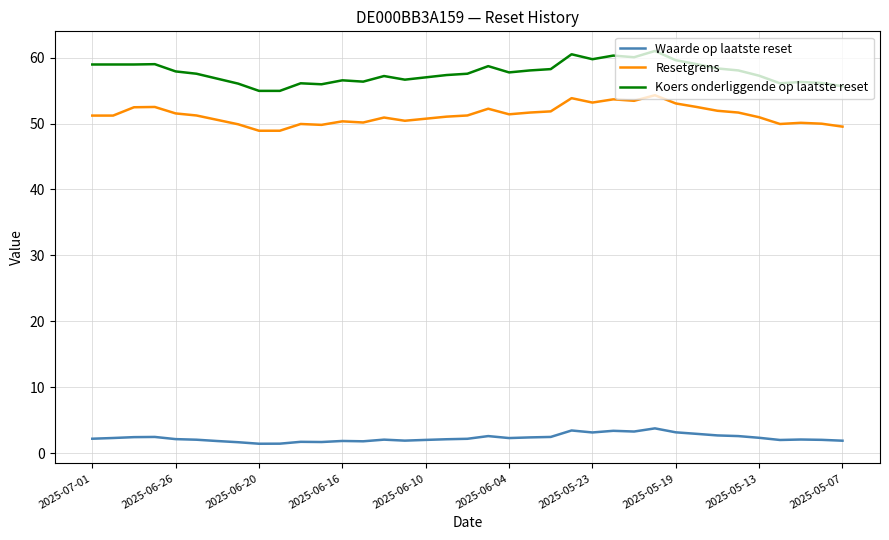

What is the greatest value displayed?

61.0